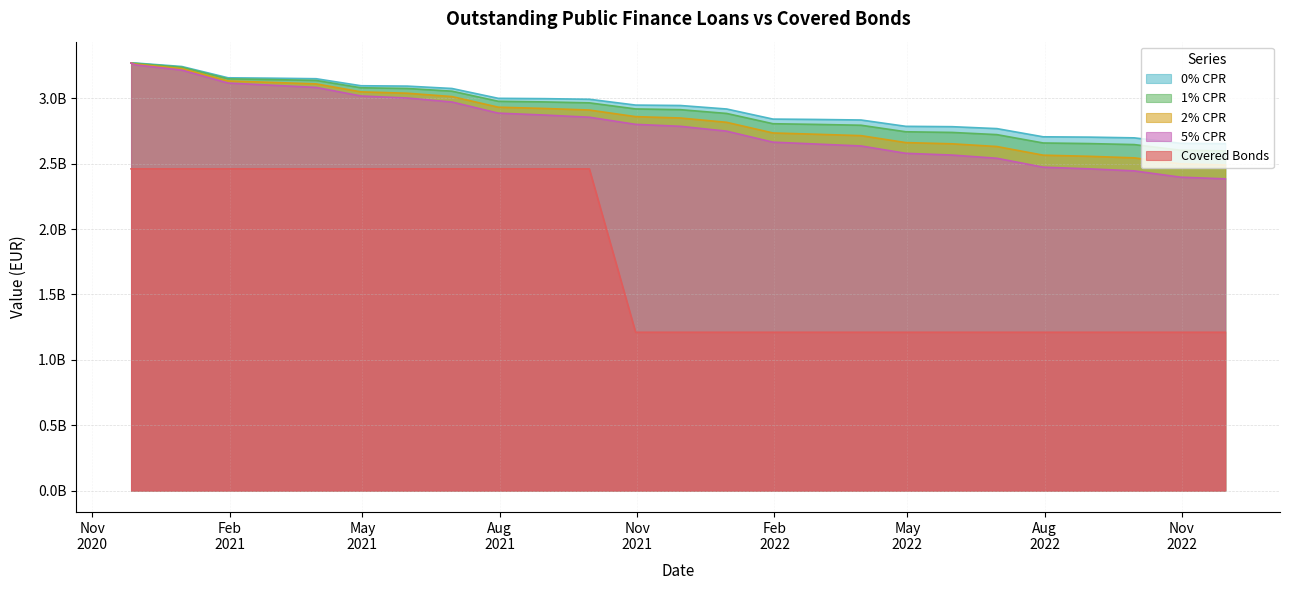

At which label does 1% CPR first exceed 2919369845?

2020-11-27